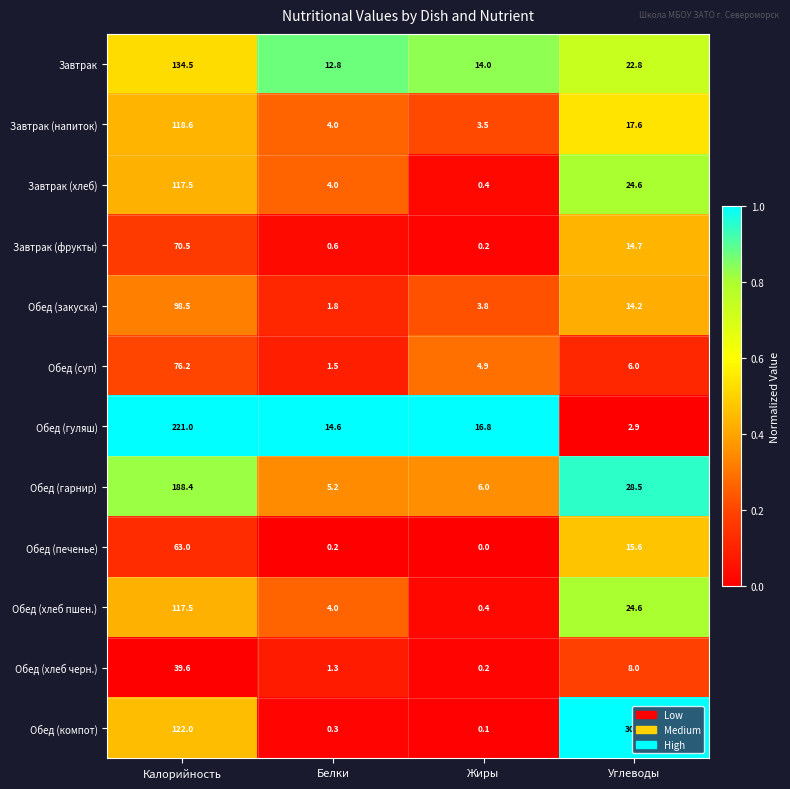

The Обед (суп) series shows 8.7 at Жиры. True or false?

False